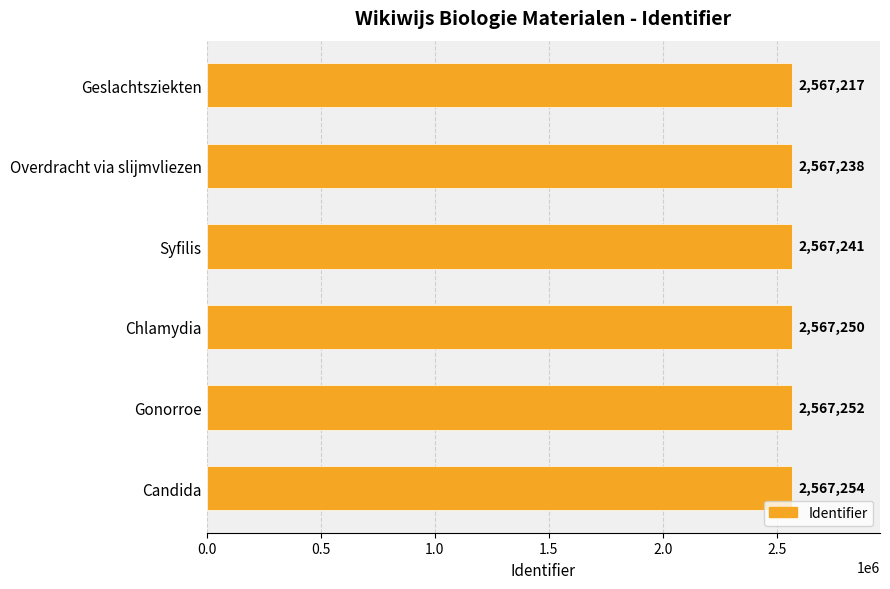

Rank the categories by value from lowest to highest.

Geslachtsziekten, Overdracht via slijmvliezen, Syfilis, Chlamydia, Gonorroe, Candida